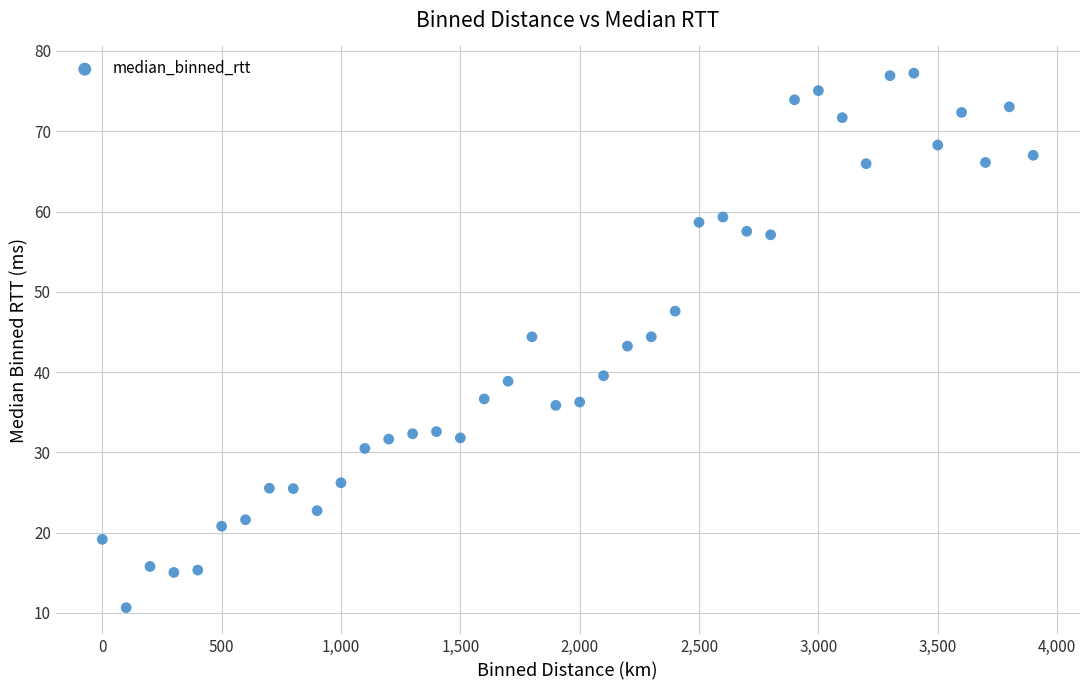

What is the range of Y values (max minus min)?

66.6